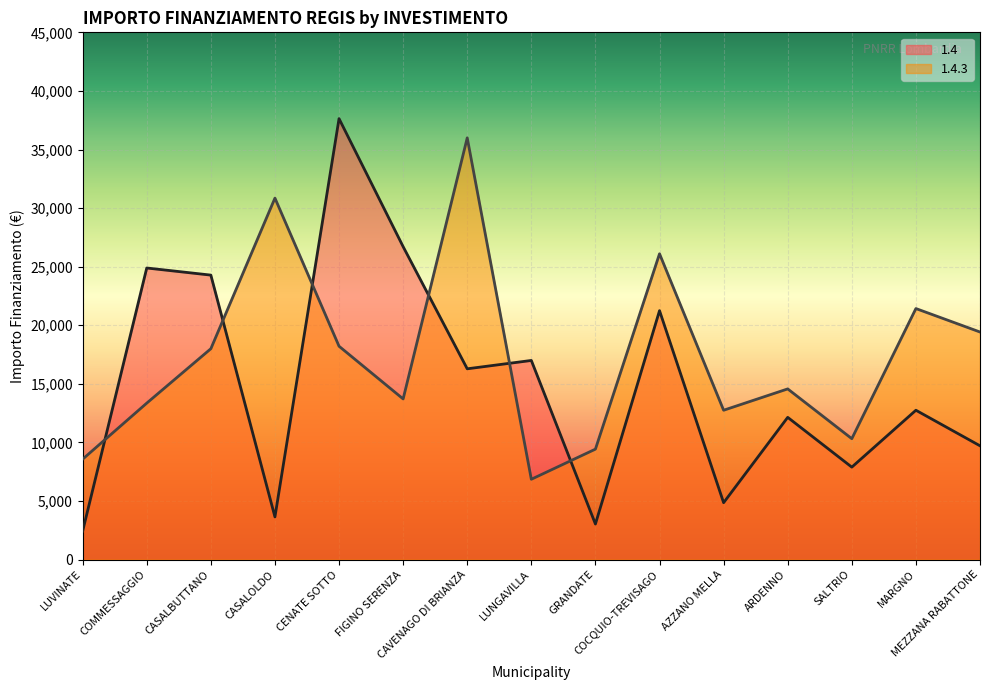

At which category does 1.4 reach its first local valley?

CASALOLDO